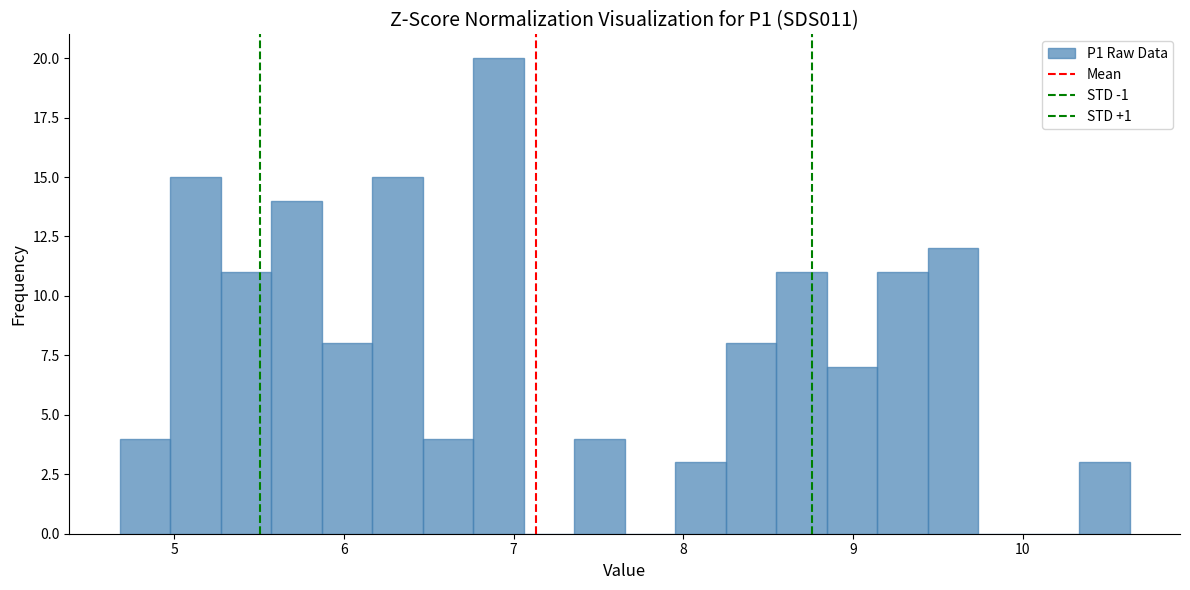

Around what value on the x-axis is the tallest bar? Give the approximate position of its centre, as read against the axis.

6.9